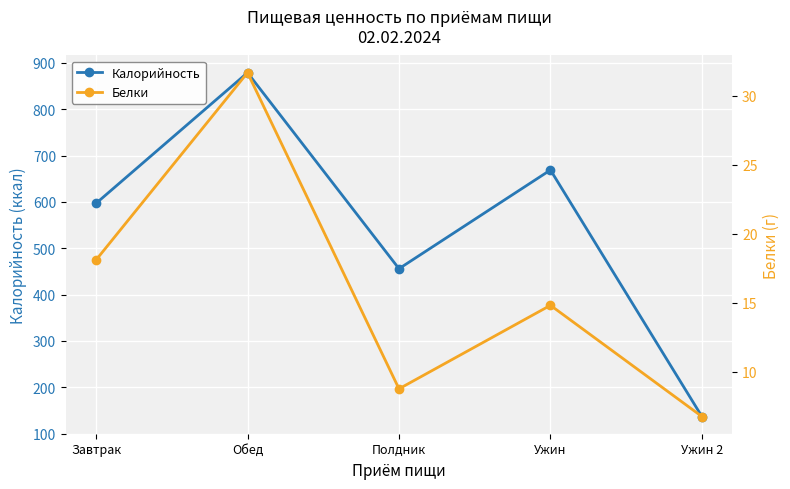

Where is the first local minimum for Белки?

Полдник